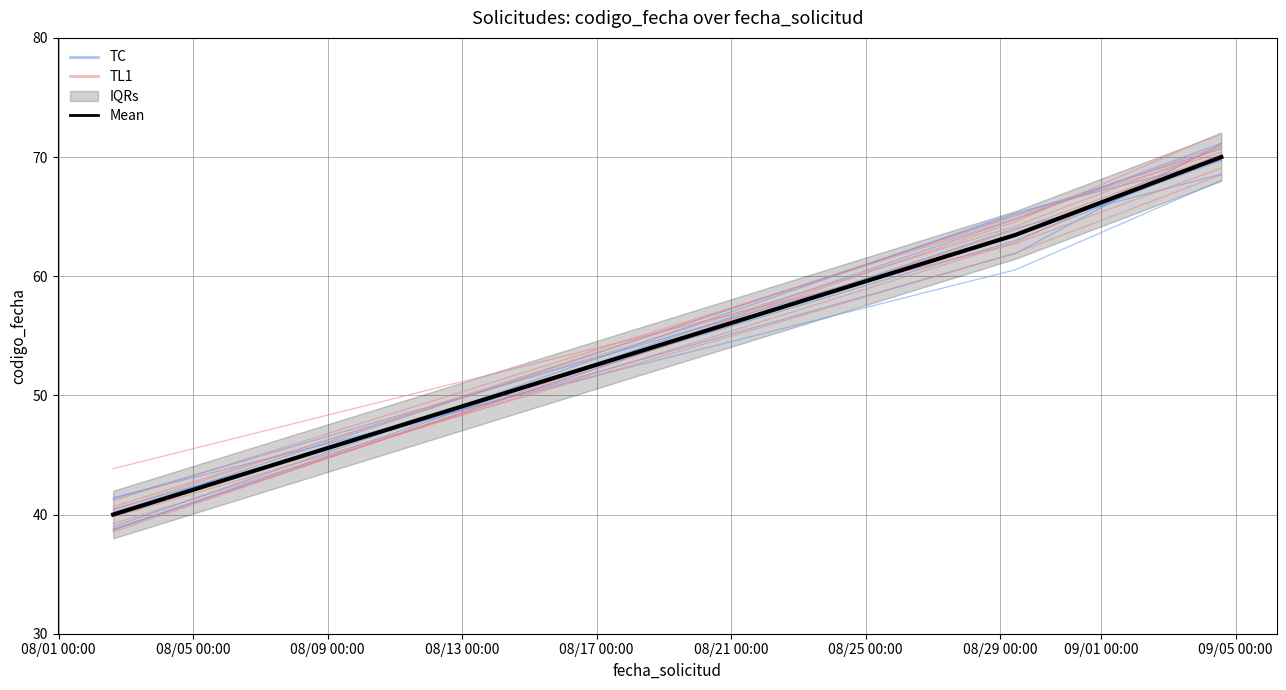

True or false: TC has a value of 27.8 at 08/01 00:00.

False